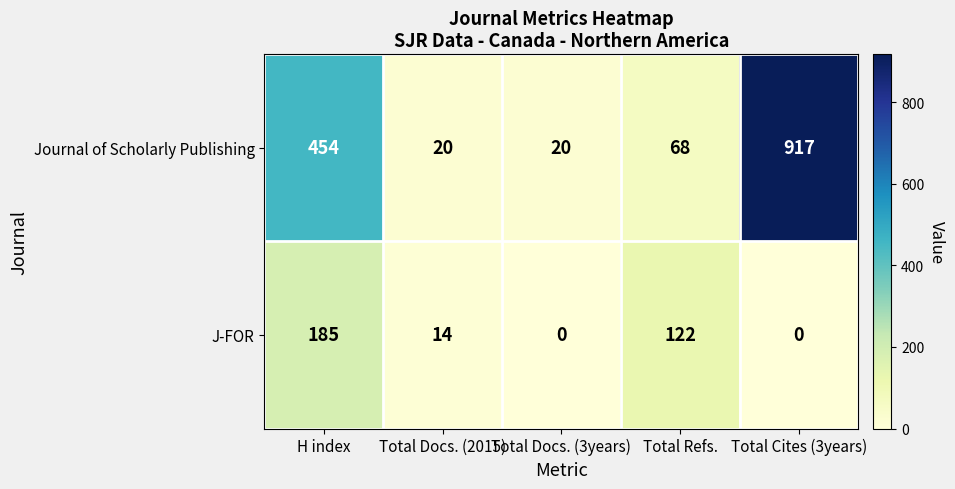

At which label does Journal of Scholarly Publishing reach its peak?

Total Cites (3years)